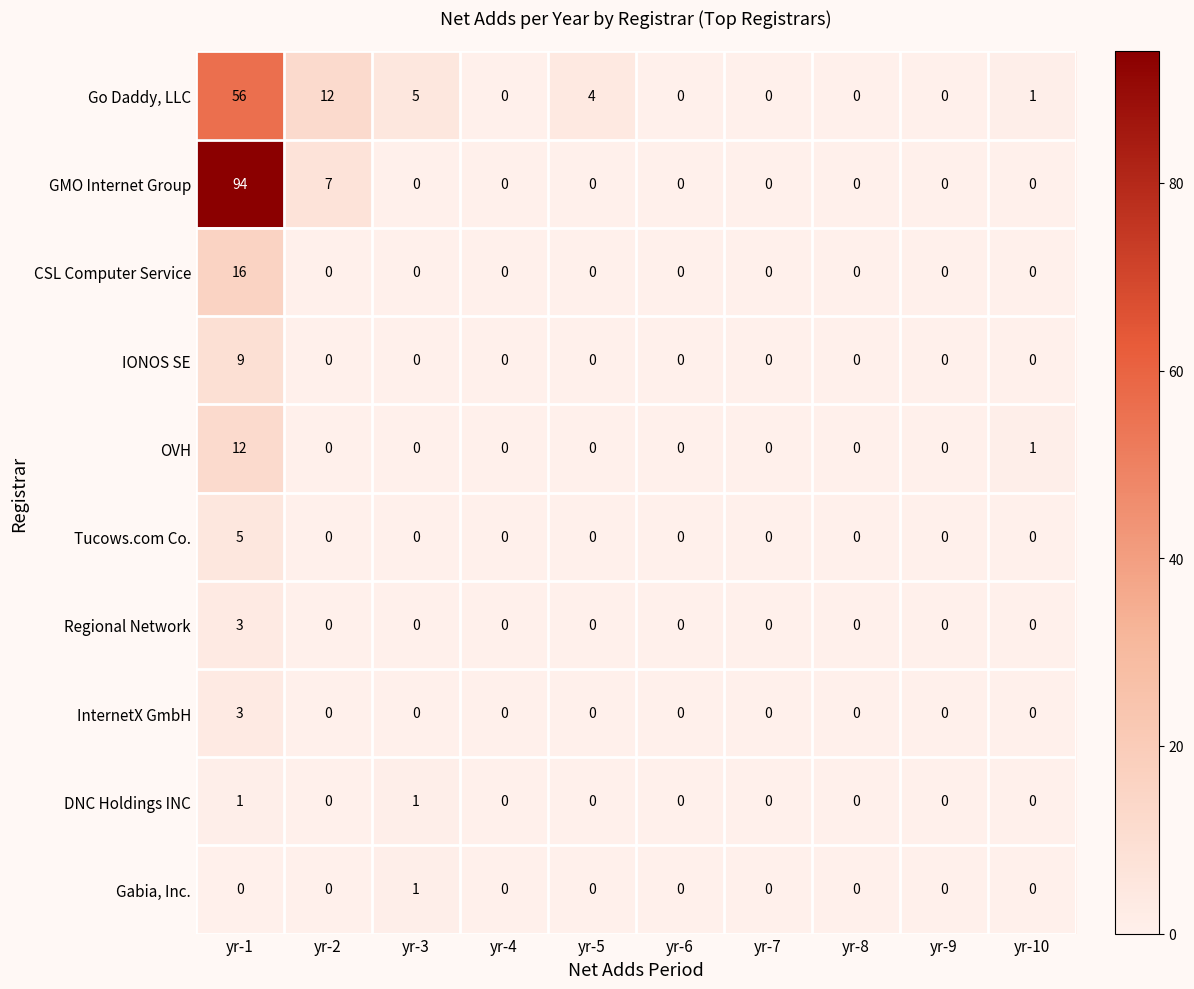

Which series has the largest range (max minus min)?

GMO Internet Group